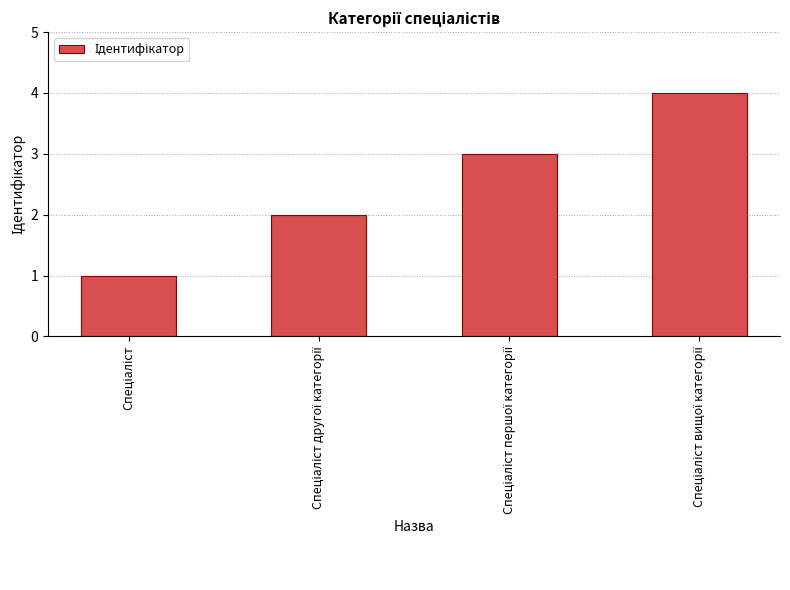

What is the sum of all values?

10